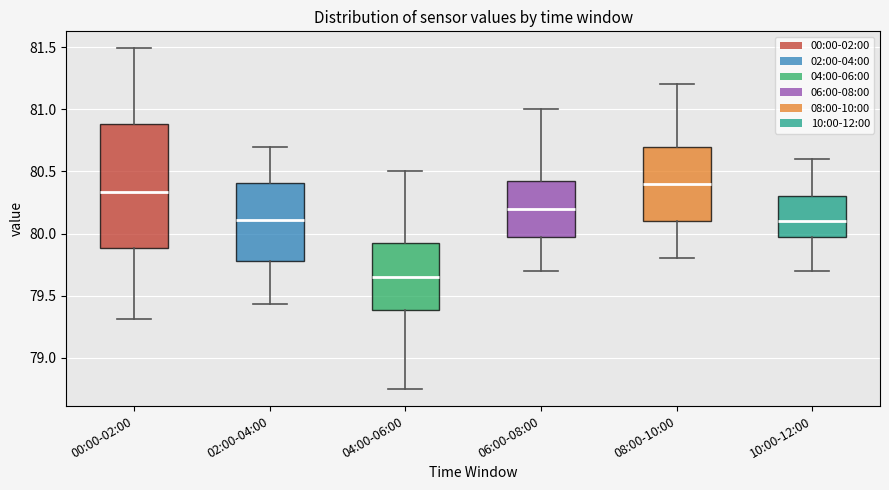

Where does the median line of the box for 10:00-12:00 sit on the y-axis? The values are not printed on the chart, so give them approximately, as read against the axis.

80.10